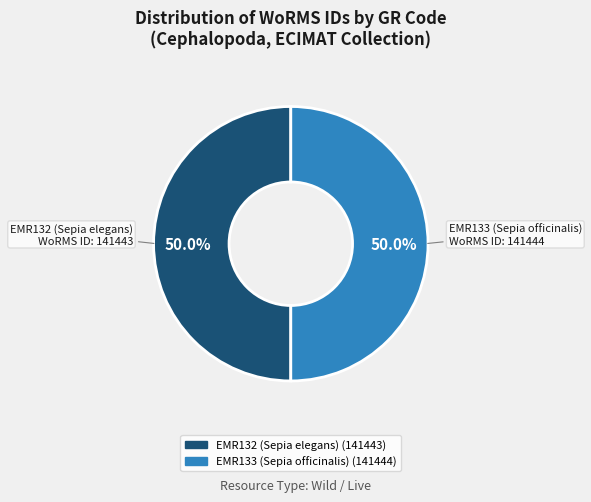

Combined, do EMR133 (Sepia officinalis) and EMR132 (Sepia elegans) account for over 50%?

Yes